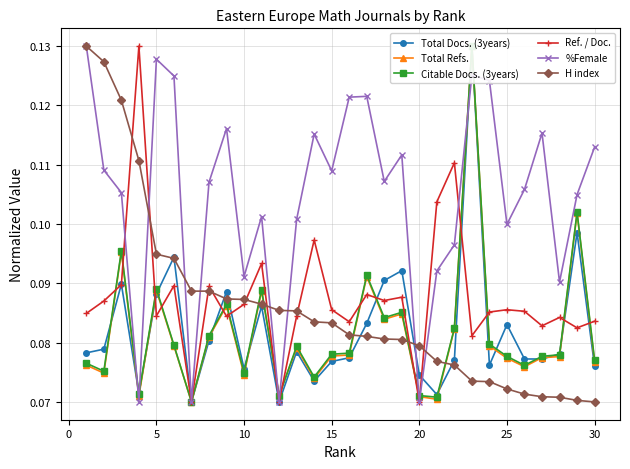

List the series in order of their peak value, lowest first.

Total Docs. (3years), Total Refs., Citable Docs. (3years), Ref. / Doc., %Female, H index